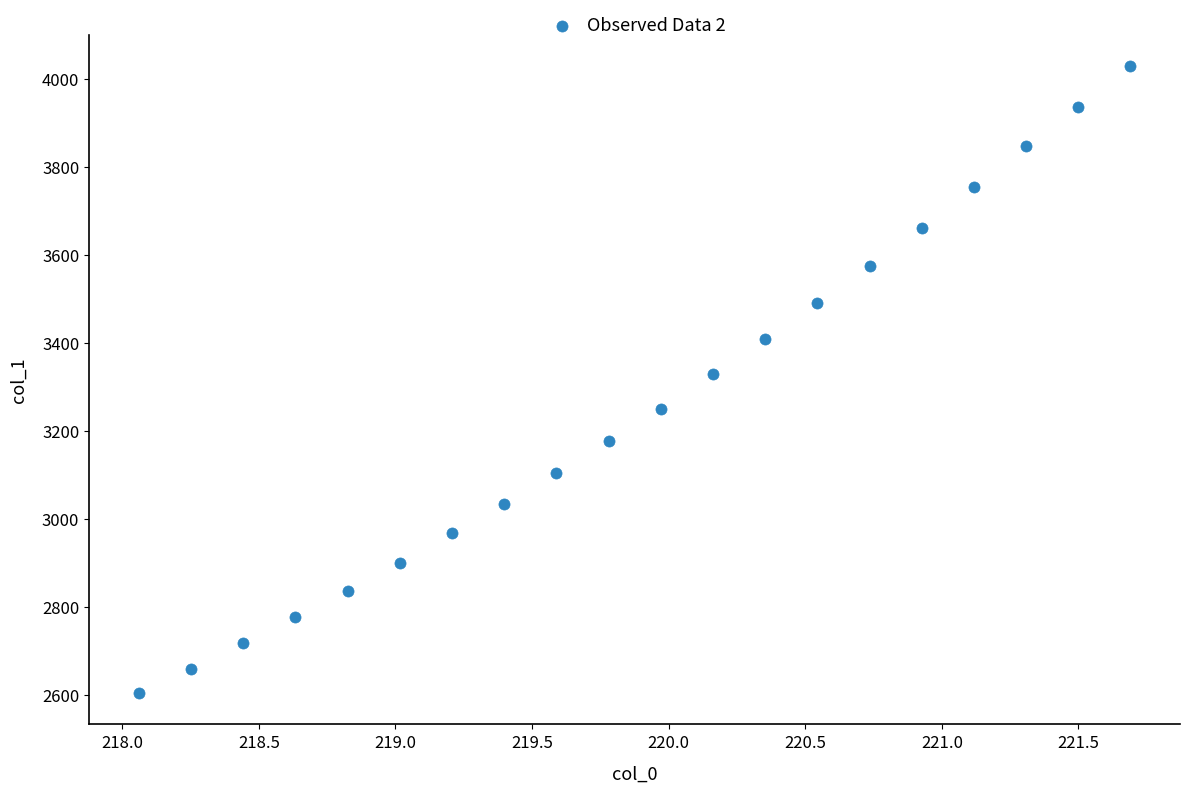

What is the range of Y values (max minus min)?

1424.8